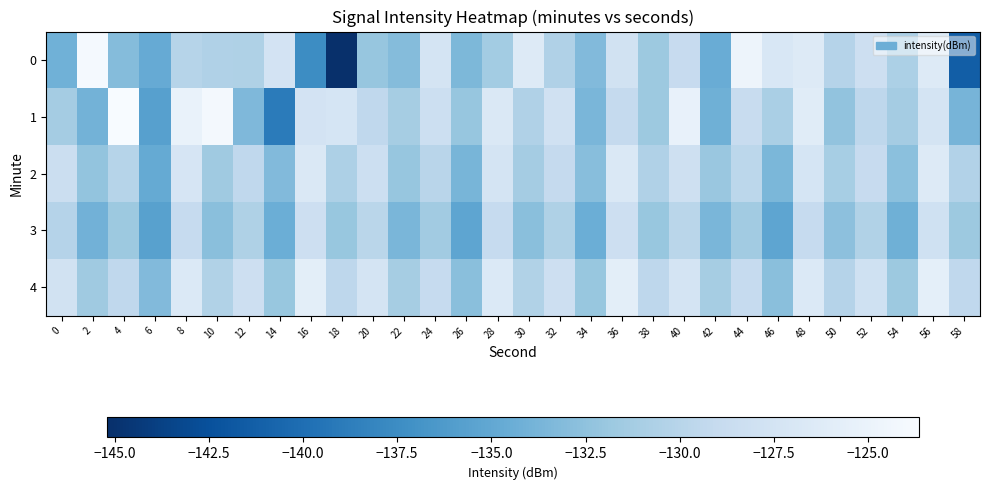

At 38, list the series in order from largest to smallest.

4, 2, 1, 0, 3